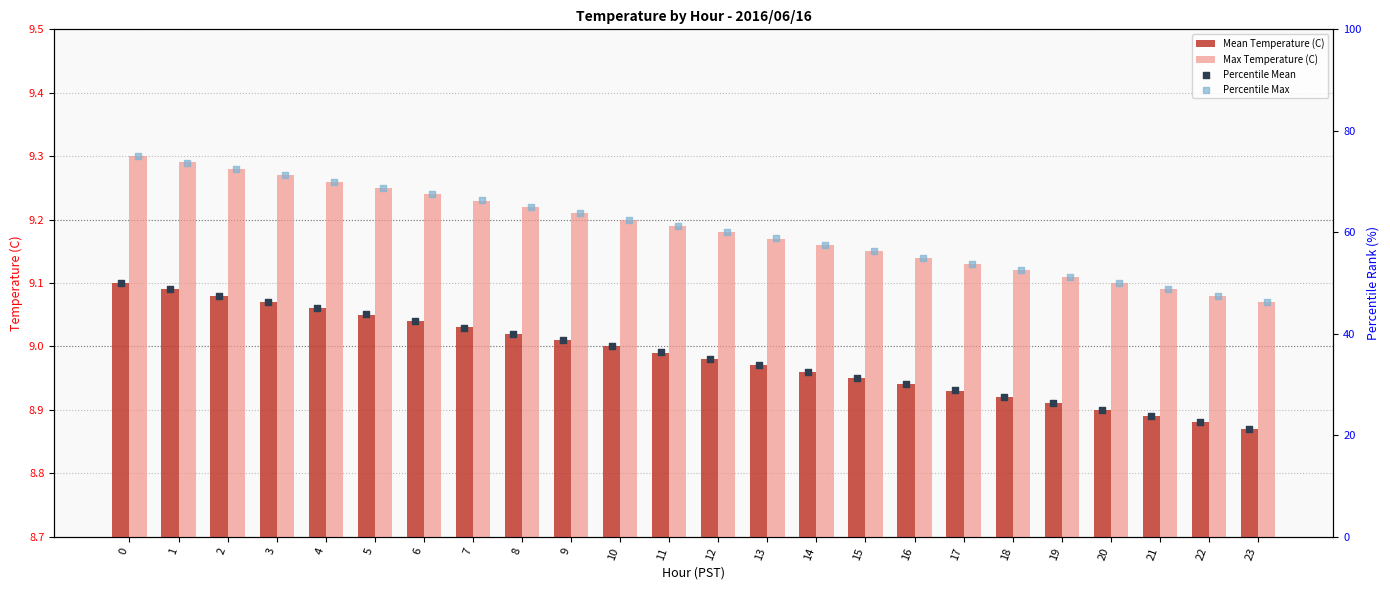

Which series has the largest total across all categories?

Percentile Max